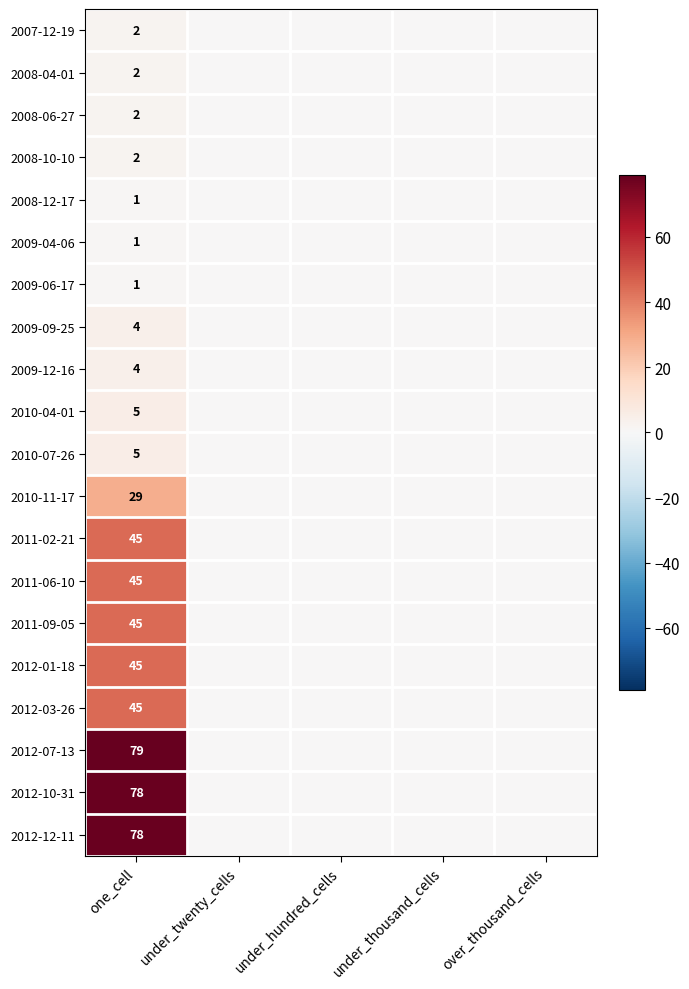

Is it true that 2008-06-27 equals 3 at one_cell?

False